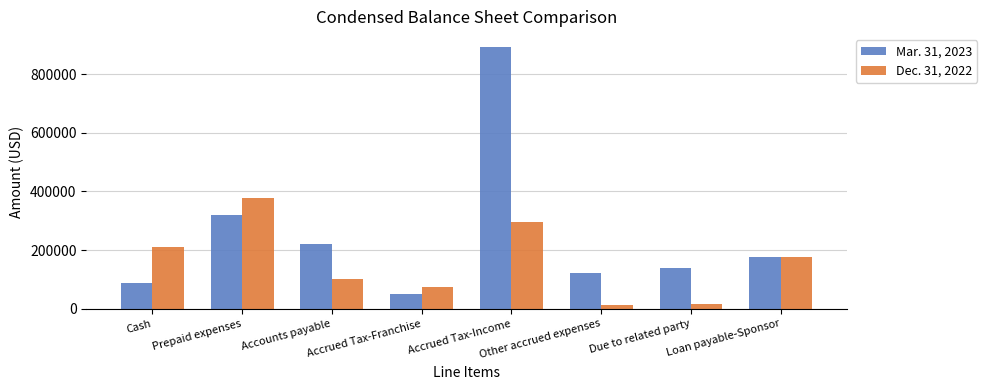

Does the chart contain any negative values?

No